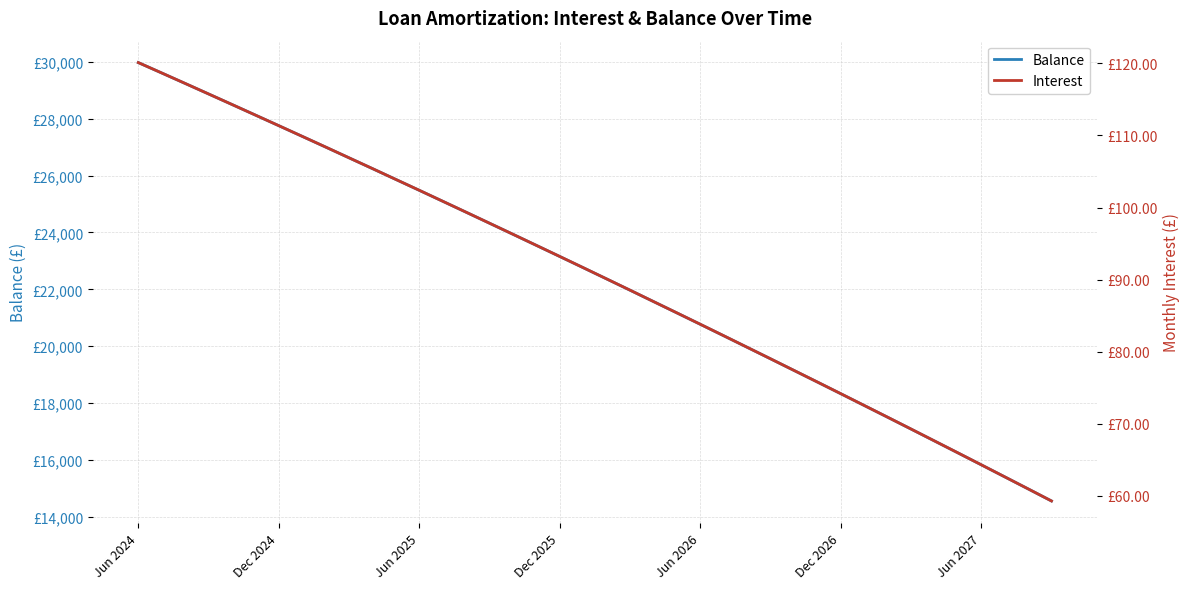

Is the value of Interest at 21 greater than the value of Balance at 36?

No